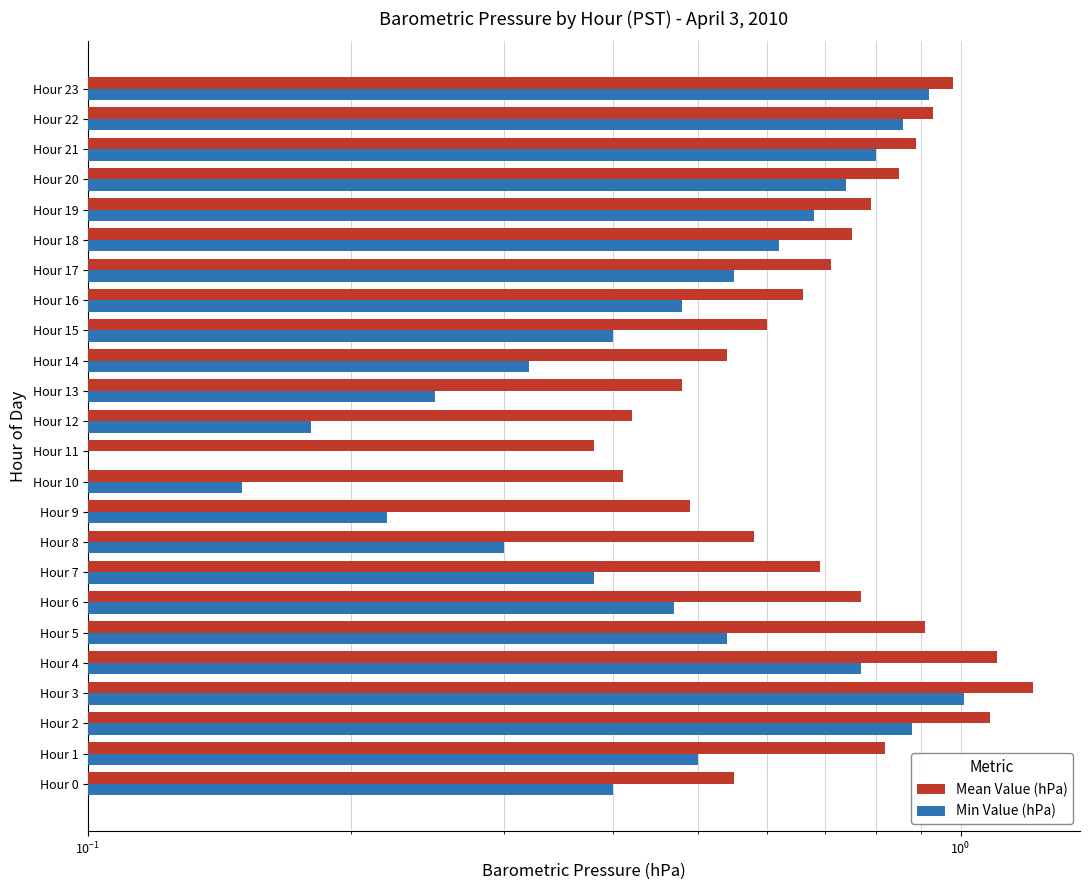

How many bars are there in total?

48